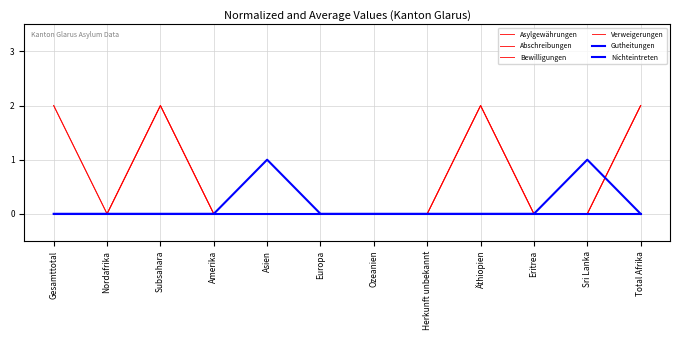

Does the chart display data point markers on the line(s)?

No